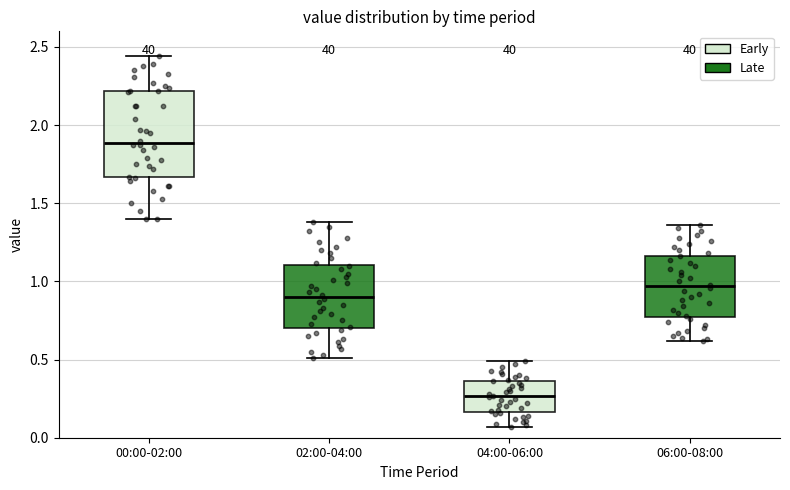

Which box has the lowest median line?

04:00-06:00